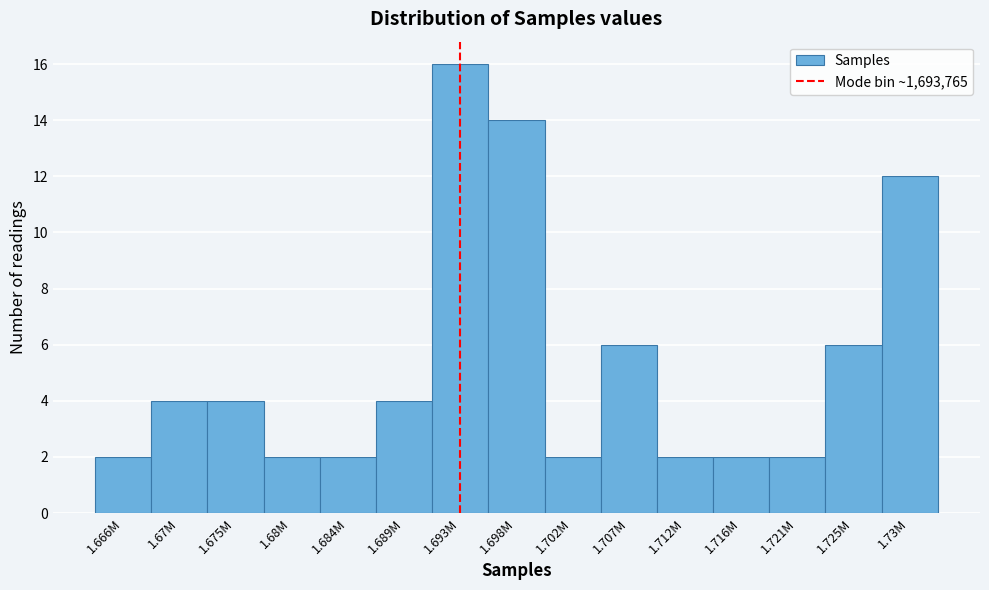

Reading right to left, what are all the values shown in this chart?

12	6	2	2	2	6	2	14	16	4	2	2	4	4	2